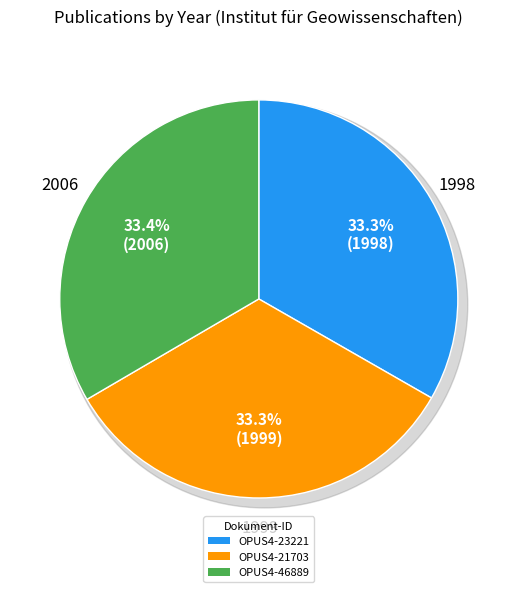

What is the ratio of the value at OPUS4-21703 to the value at OPUS4-46889?

1.0